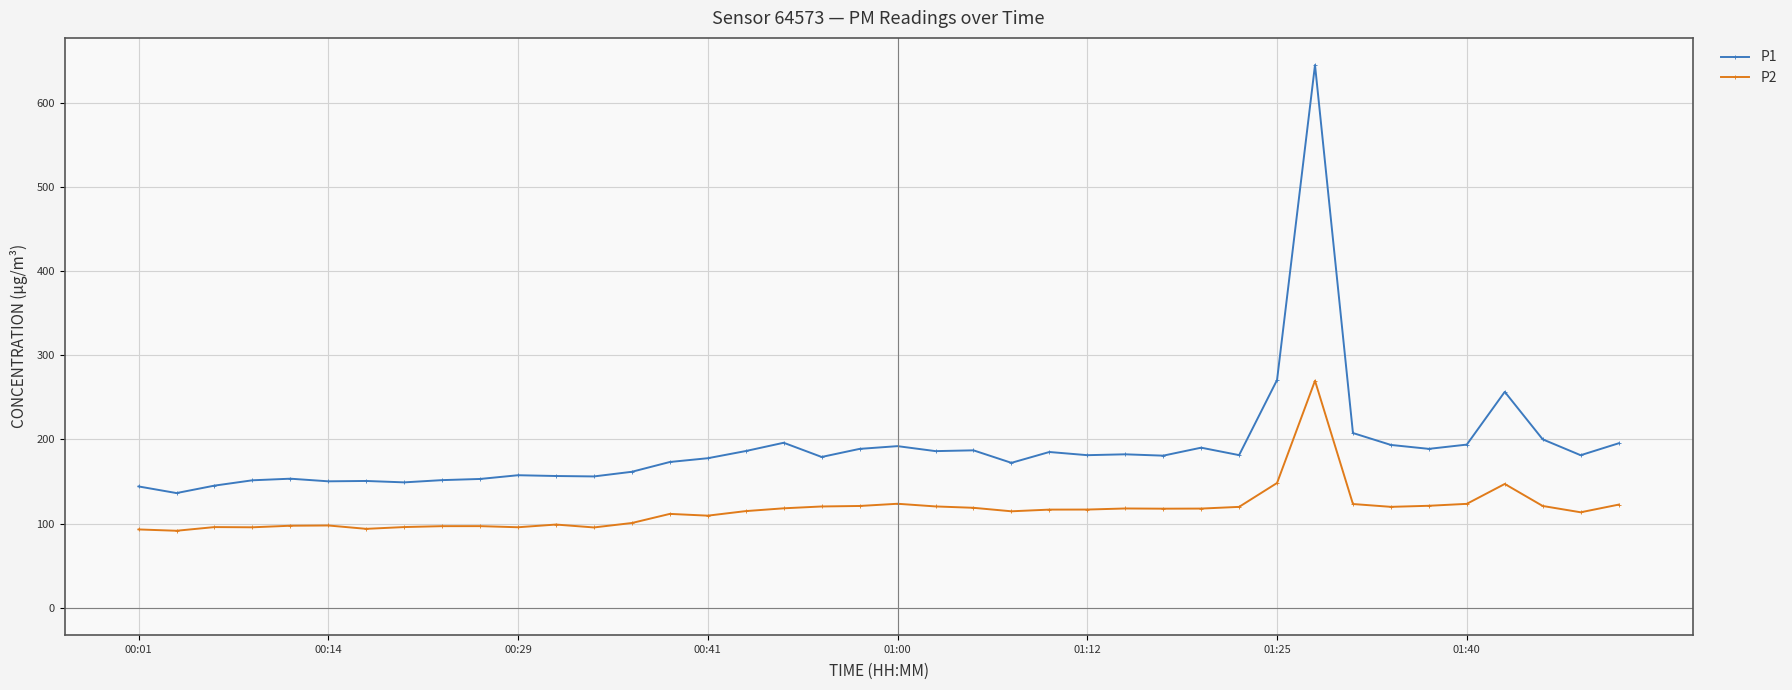

Which series has the widest spread of values?

P1